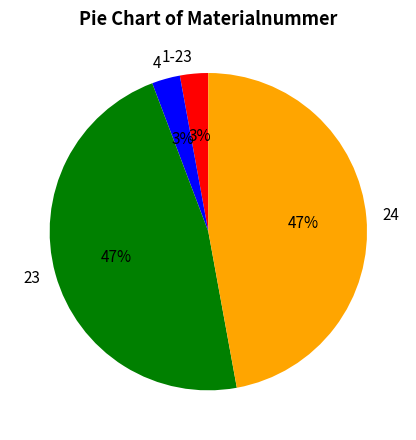

Which has a higher value, 4 or 24?

24